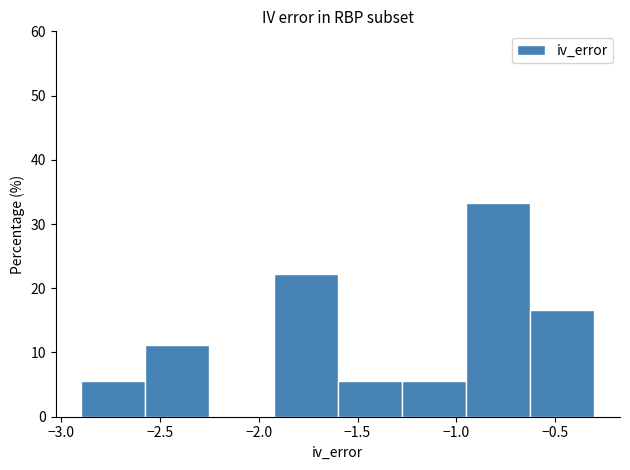

Reading left to right, transcribe this chart: for each bar, give the range it covers on the x-axis and its height. Neither the bar edges nor the heights are printed on the chart, so give them approximately, as read against the axes.

-2.900 to -2.575: 6
-2.575 to -2.250: 11
-2.250 to -1.925: 0
-1.925 to -1.600: 22
-1.600 to -1.275: 6
-1.275 to -0.950: 6
-0.950 to -0.625: 33
-0.625 to -0.300: 17